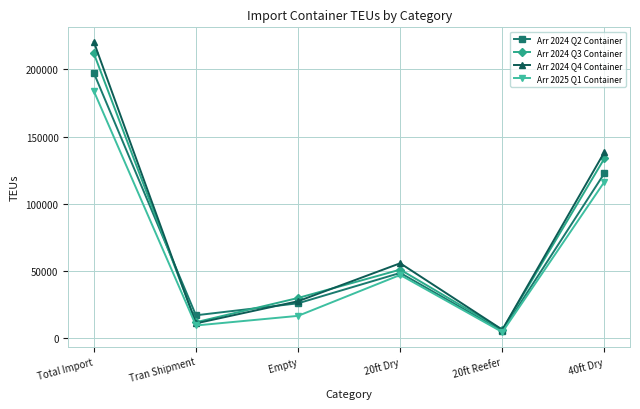

What is the sum of the Arr 2024 Q2 Container values at 20ft Dry and Empty?

74276.5